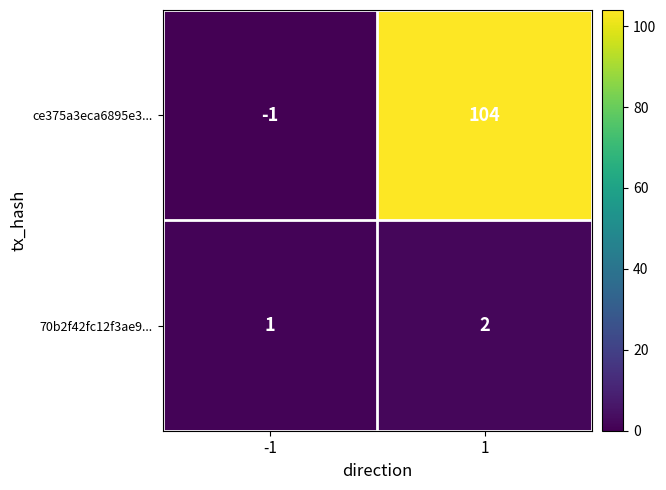

Rank the series by their average value, from lowest to highest.

70b2f42fc12f3ae9..., ce375a3eca6895e3...